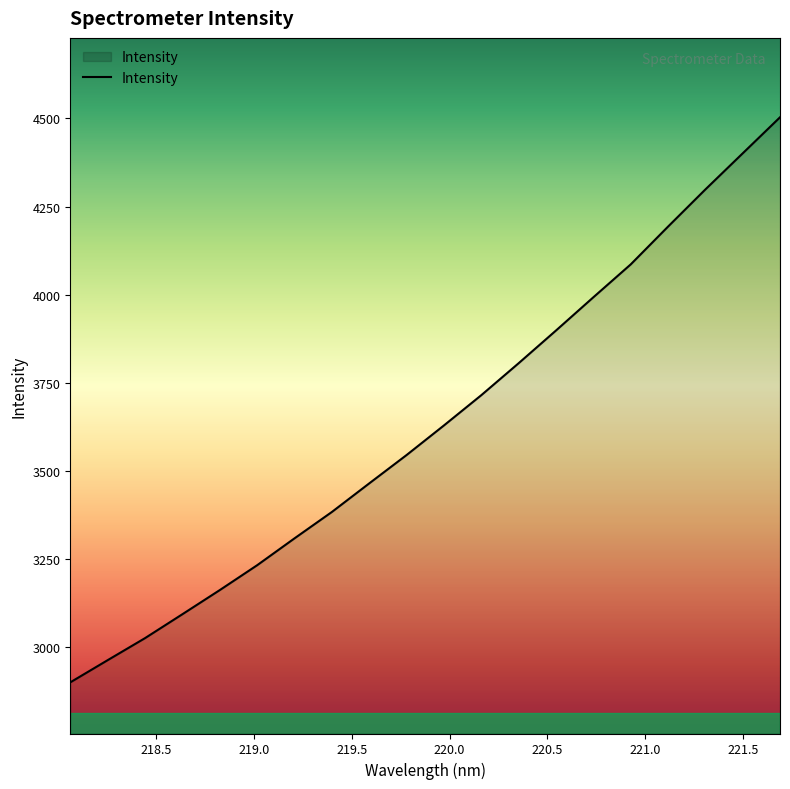

What is the maximum value shown in the chart?

4503.0